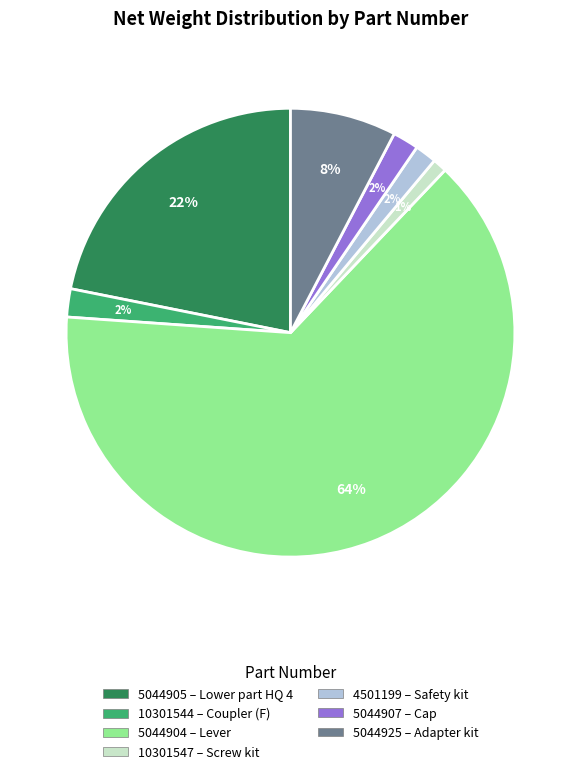

Which category has the smallest portion of the pie?

10301547